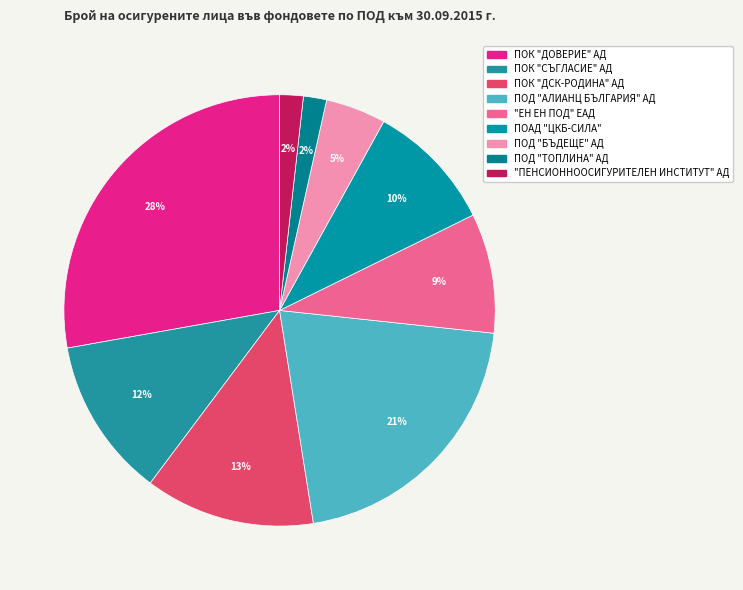

Rank the categories by value from highest to lowest.

ПОК "ДОВЕРИЕ" АД, ПОД "АЛИАНЦ БЪЛГАРИЯ" АД, ПОК "ДСК-РОДИНА" АД, ПОК "СЪГЛАСИЕ" АД, ПОАД "ЦКБ-СИЛА", "ЕН ЕН ПОД" ЕАД, ПОД "БЪДЕЩЕ" АД, "ПЕНСИОННООСИГУРИТЕЛЕН ИНСТИТУТ" АД, ПОД "ТОПЛИНА" АД